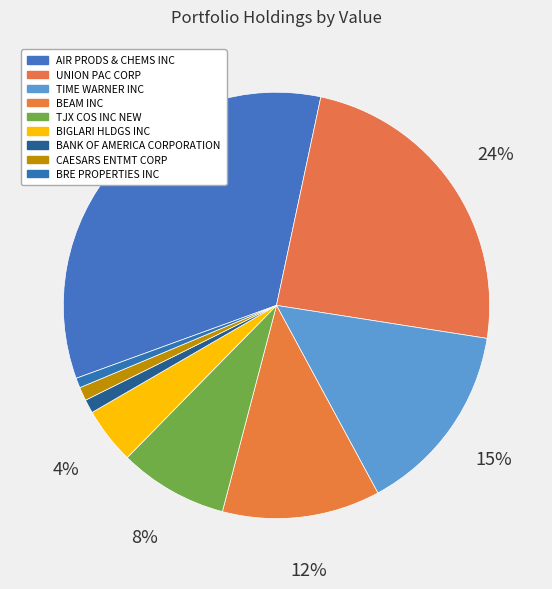

How many segments does this pie chart have?

9